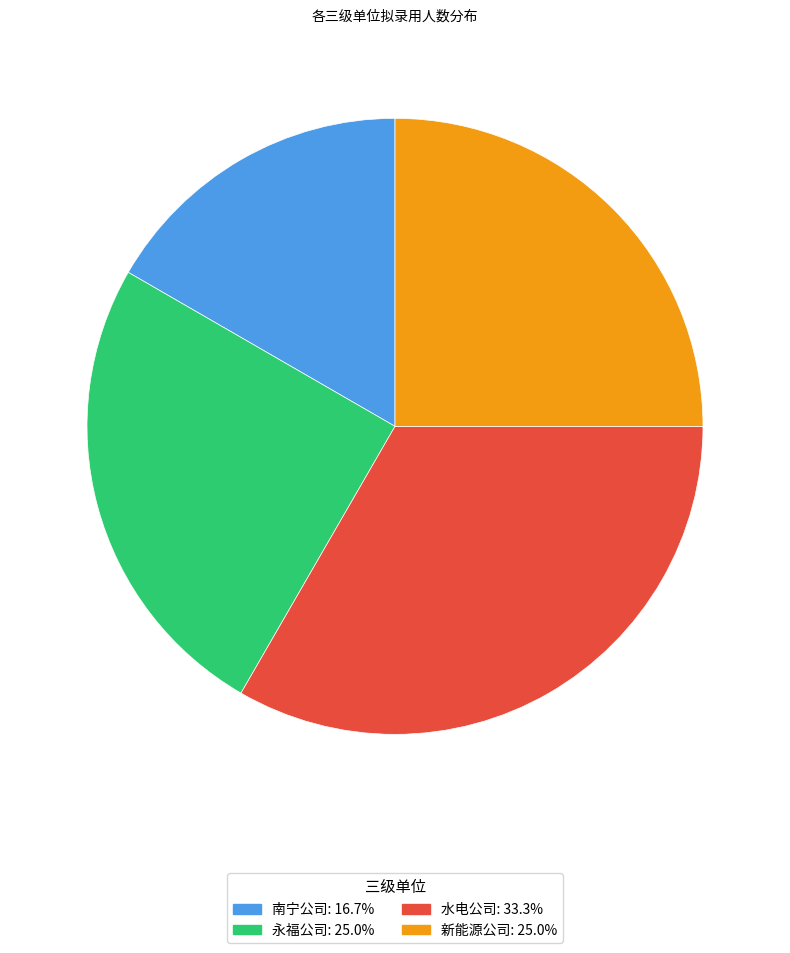

Which slice is the largest?

水电公司